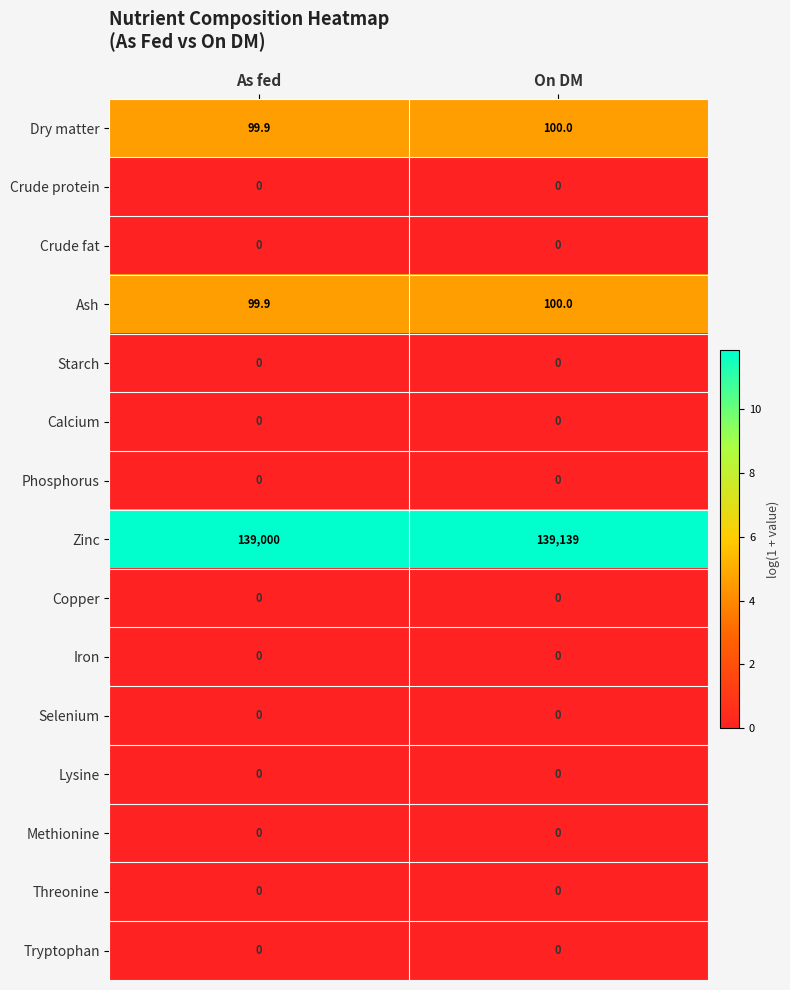

Between As fed and On DM, which series saw the biggest shift?

Zinc